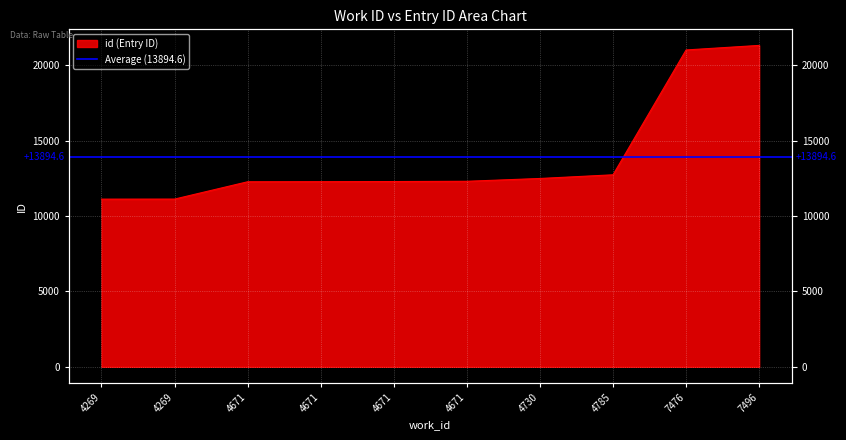

Reading left to right, list all the values displayed in this chart.

4269=11121	4269=11124	4671=12273	4671=12278	4671=12287	4671=12305	4730=12491	4785=12735	7476=21015	7496=21317